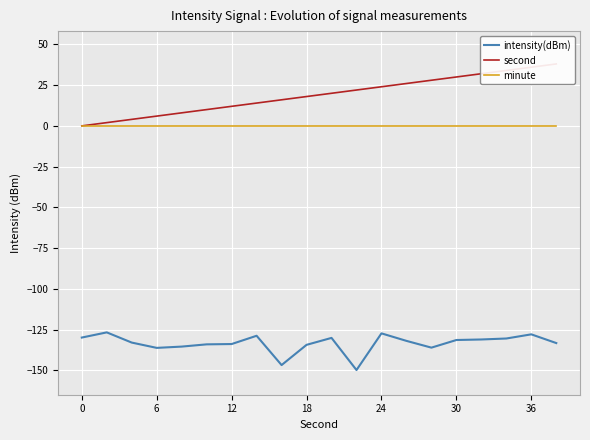

How many lines are shown in the chart?

3